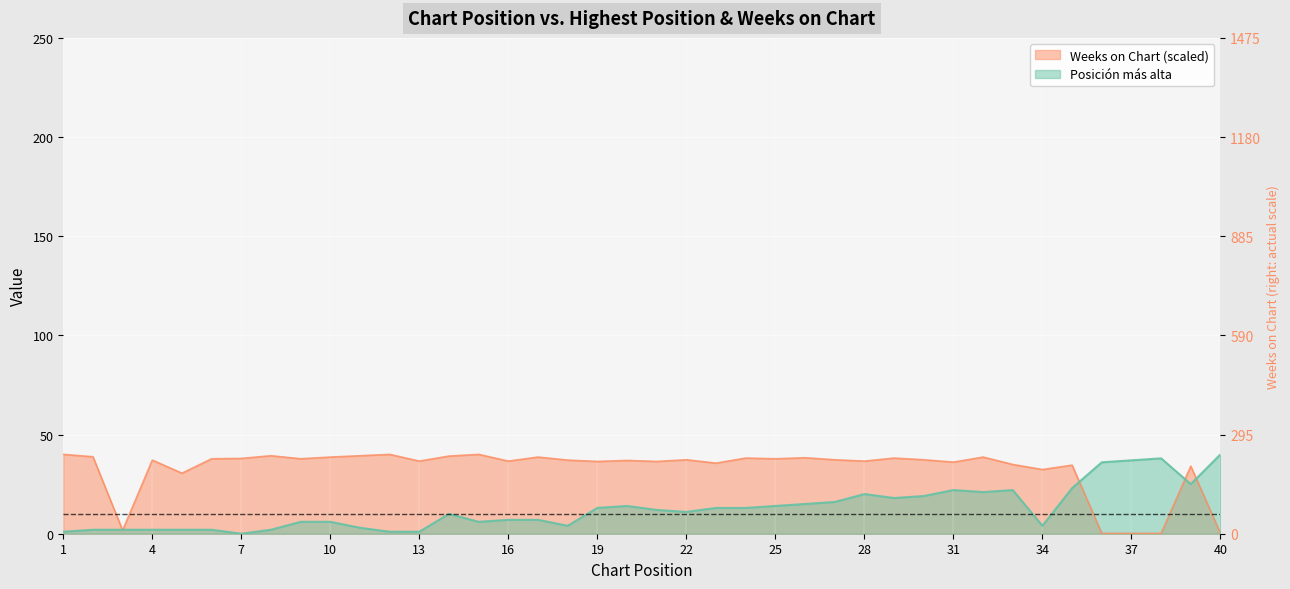

How many data points in Weeks on Chart are above 37?

22